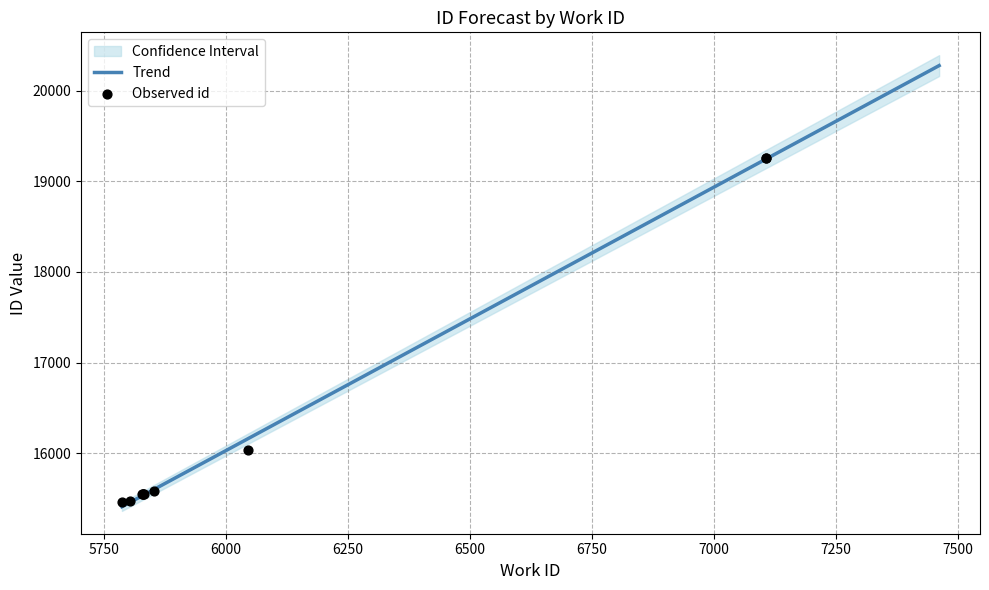

What is the change in value from 5787 to 5853?

+123